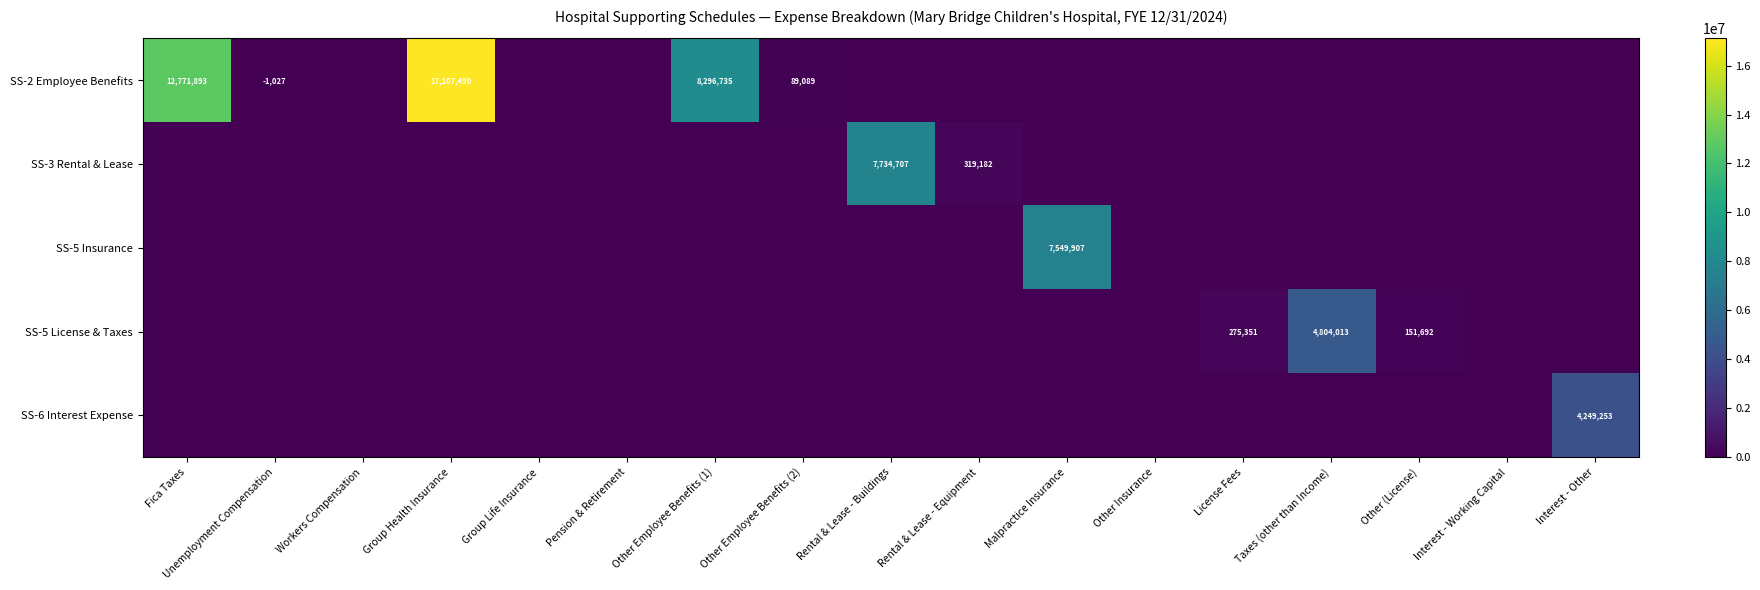

At which category is the sum across all series the highest?

Group Health Insurance